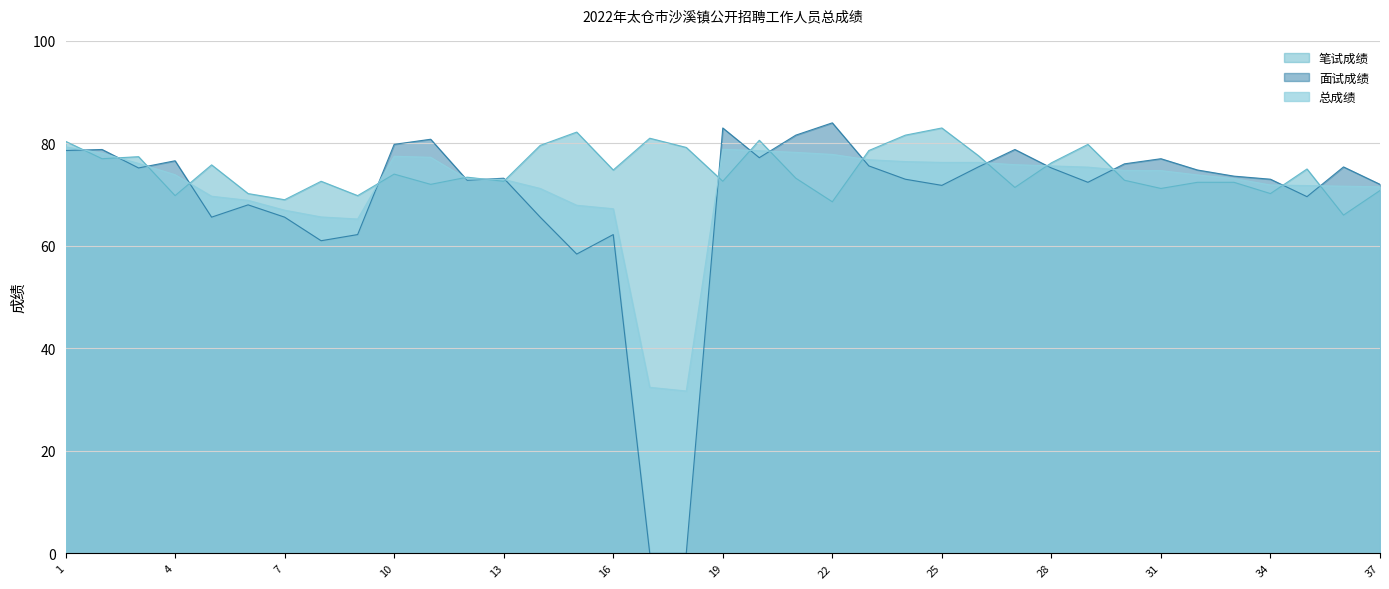

Which series changed the most between 13 and 30?

面试成绩